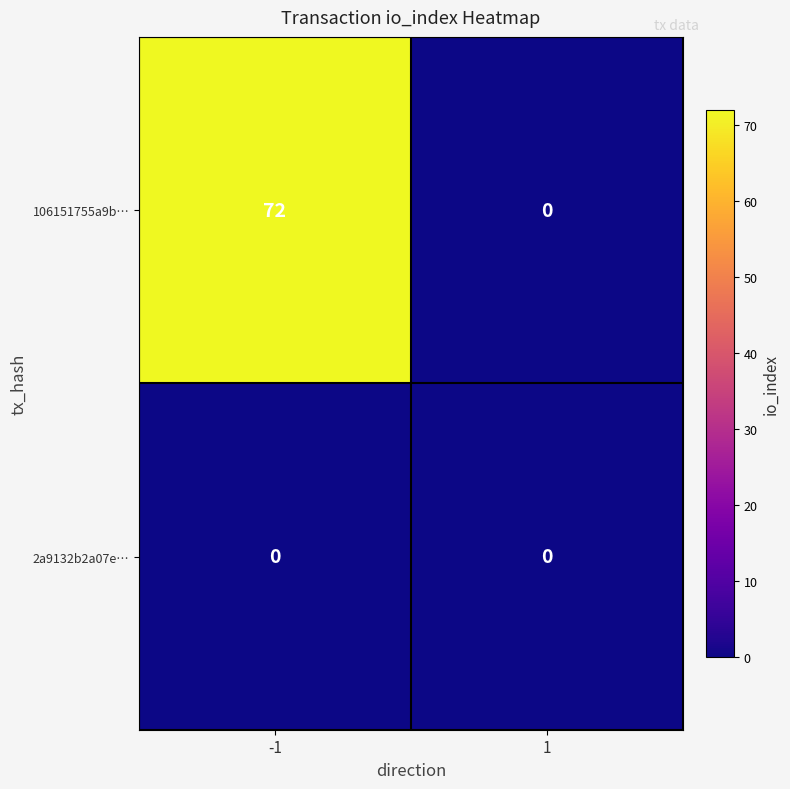

Count the number of categories in the chart.

2